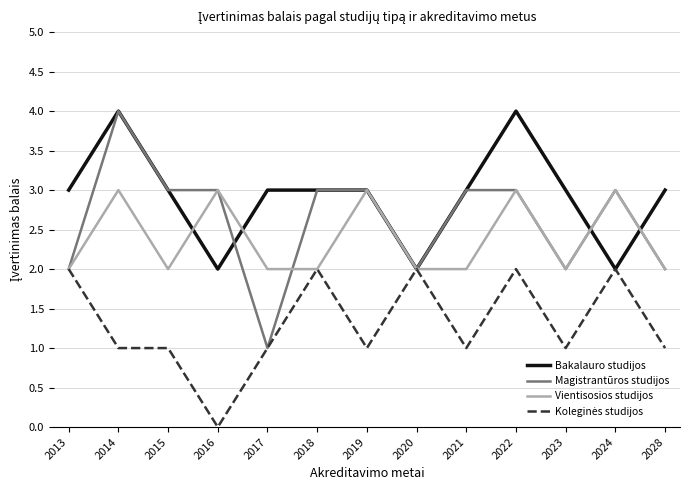

How many categories are shown in the chart?

13